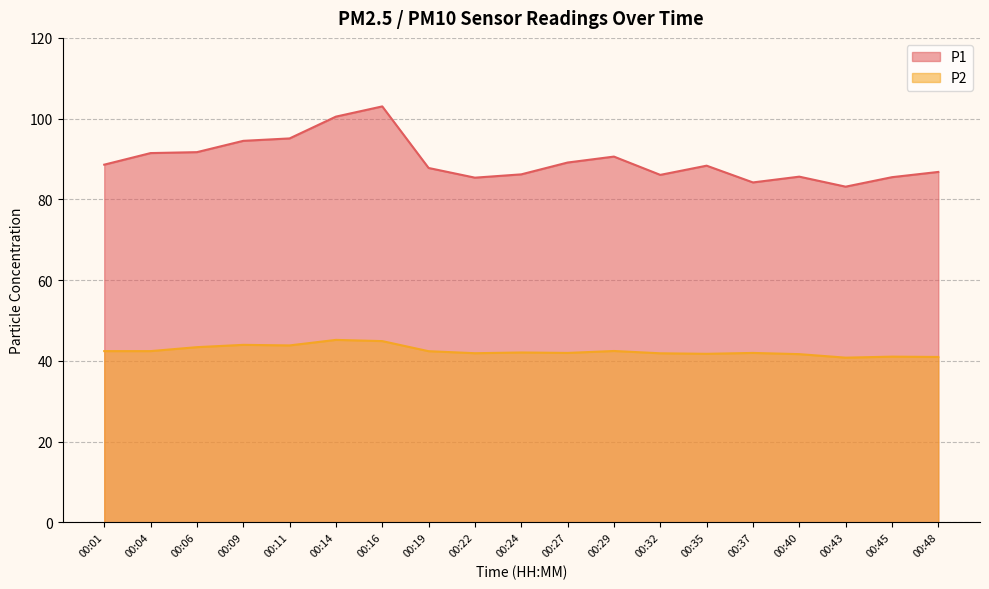

True or false: P1 and P2 intersect in this chart.

False